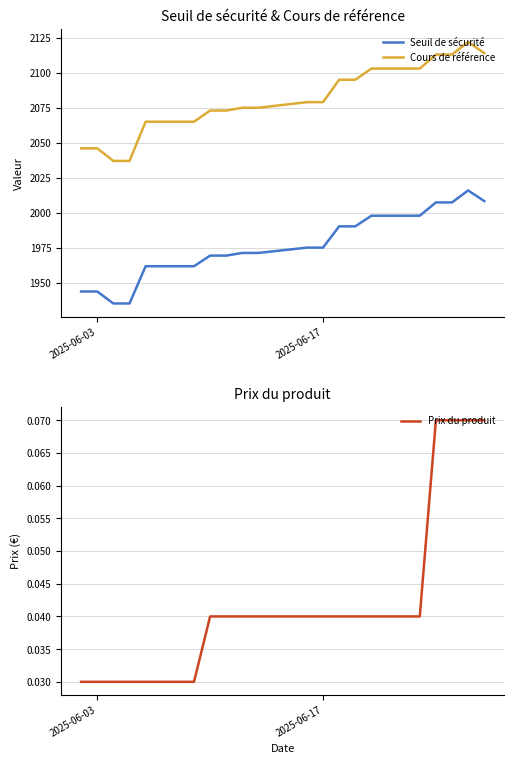

What is the greatest value displayed?

2122.0